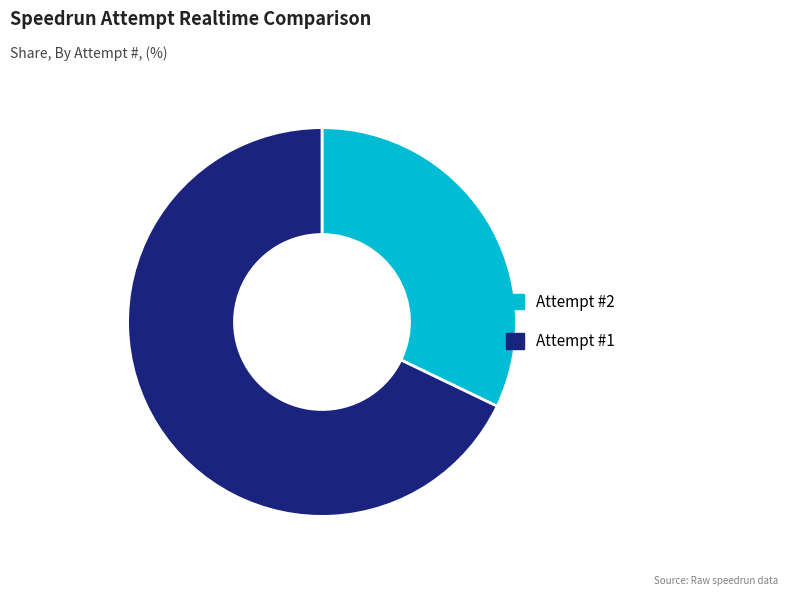

Is there a majority slice in this chart?

Yes